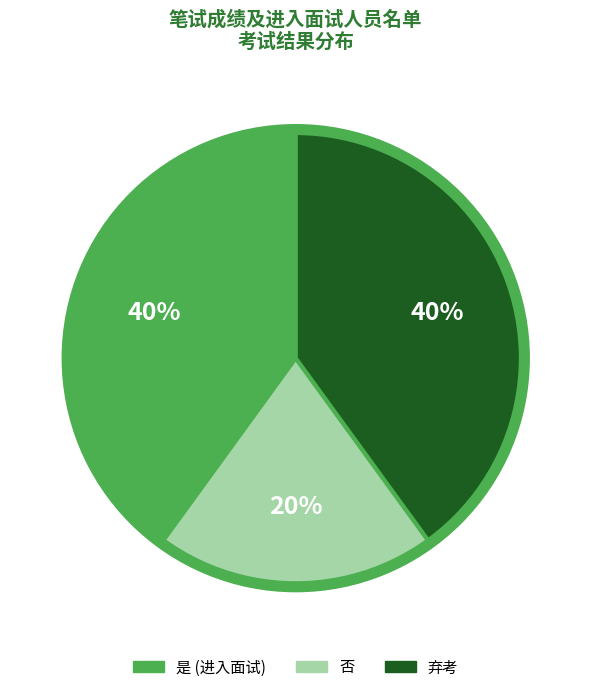

Is the sum of 弃考 and 是 greater than half?

Yes